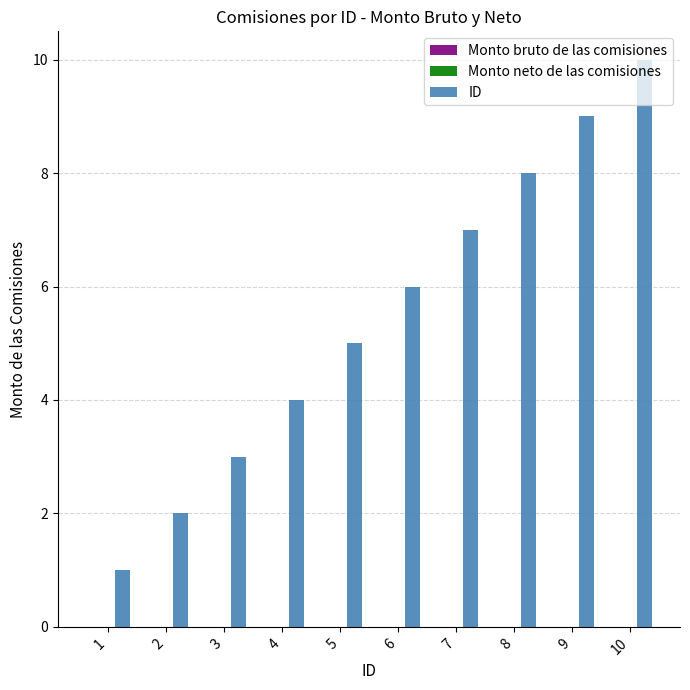

What is the difference between the second highest and second lowest values?

7